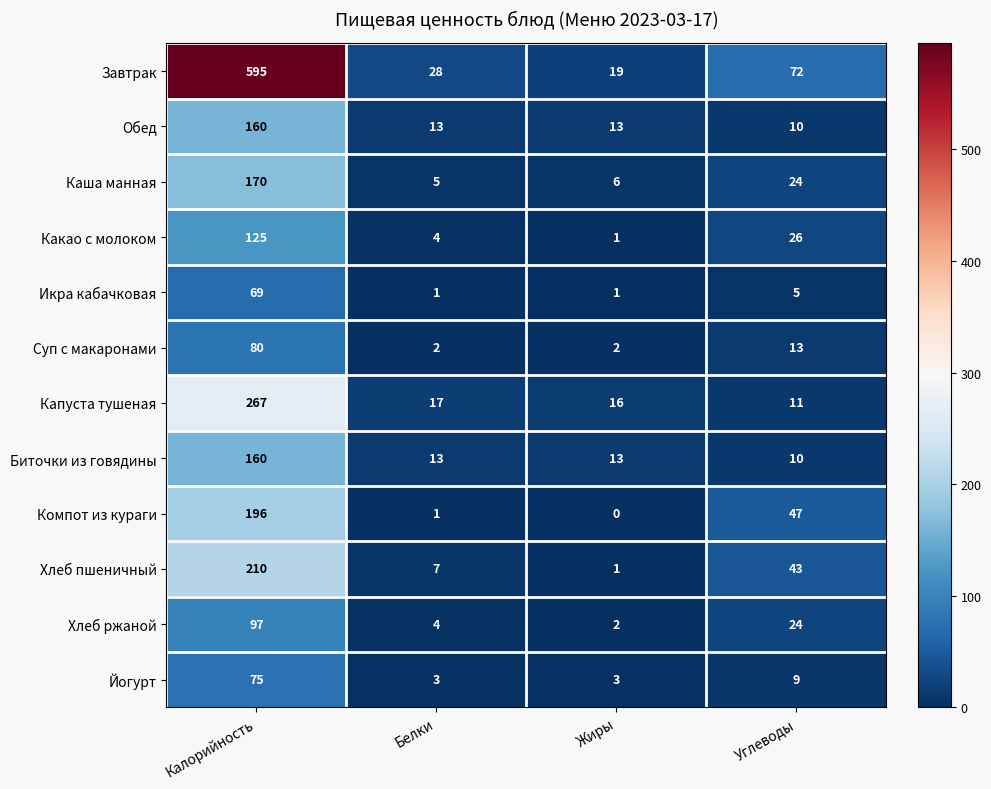

Which category has the lowest value in the Завтрак series?

Жиры